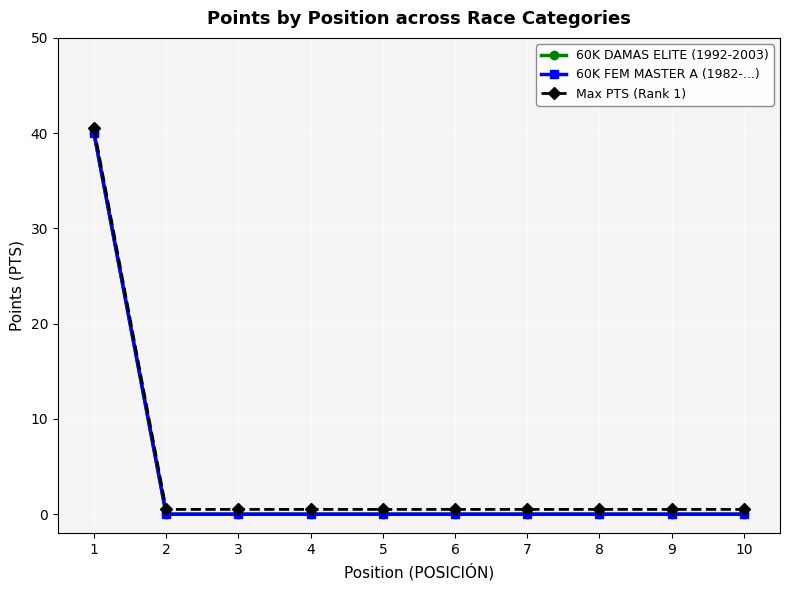

Reading left to right, list all the values displayed in this chart.

60K DAMAS ELITE (1992-2003): 40.0	0.0	0.0	0.0	0.0	0.0	0.0	0.0	0.0	0.0
60K FEM MASTER A (1982-...): 40.0	0.0	0.0	0.0	0.0	0.0	0.0	0.0	0.0	0.0
Max PTS (Rank 1): 40.5	0.5	0.5	0.5	0.5	0.5	0.5	0.5	0.5	0.5